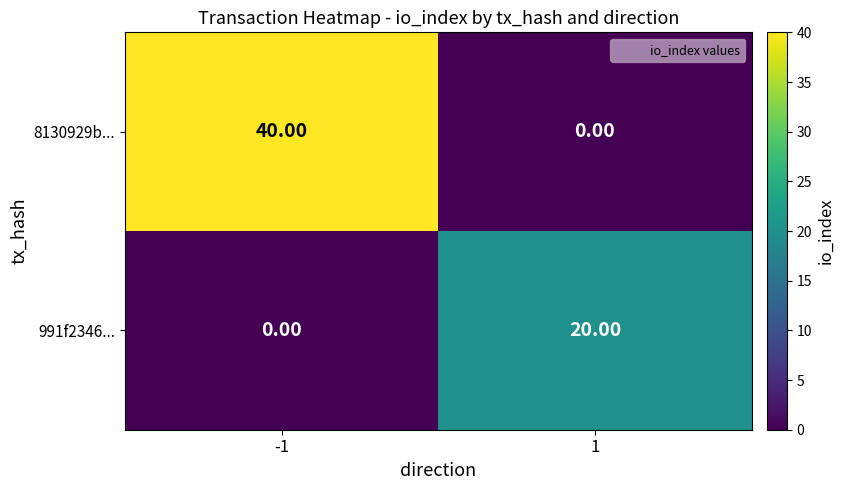

What is the difference between the highest and lowest values at -1?

40